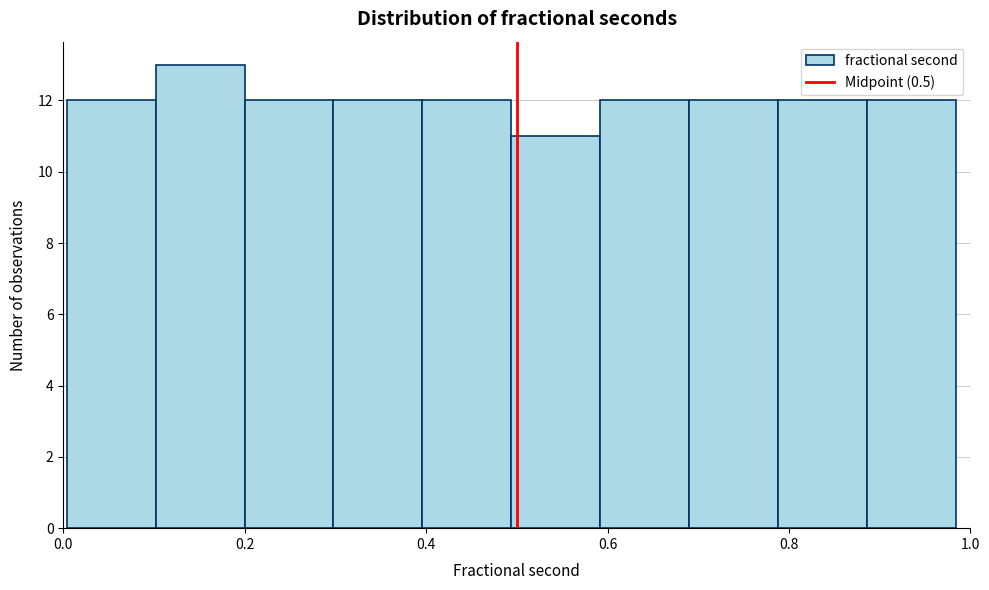

What is the height of the bar covering 0.30 to 0.40 on the x-axis? Neither the bar edges nor the heights are printed on the chart, so give them approximately, as read against the axes.

12